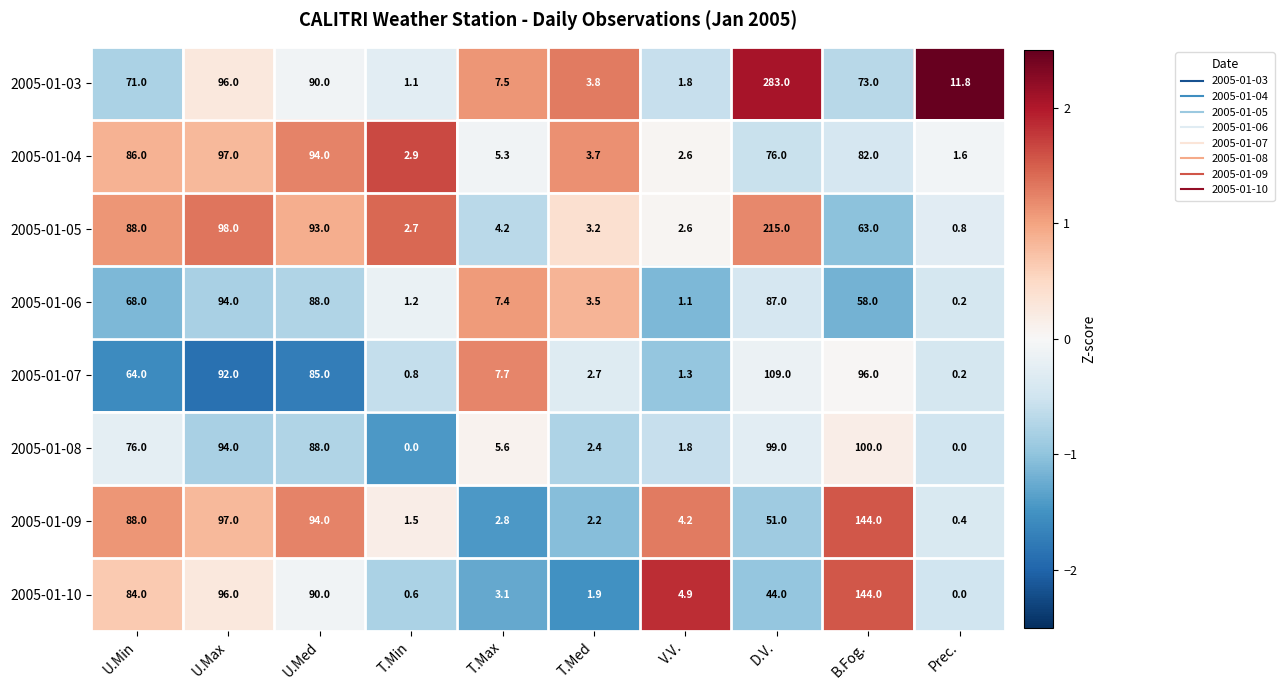

What is the sum of the 2005-01-04 values at V.V. and B.Fog.?

84.6